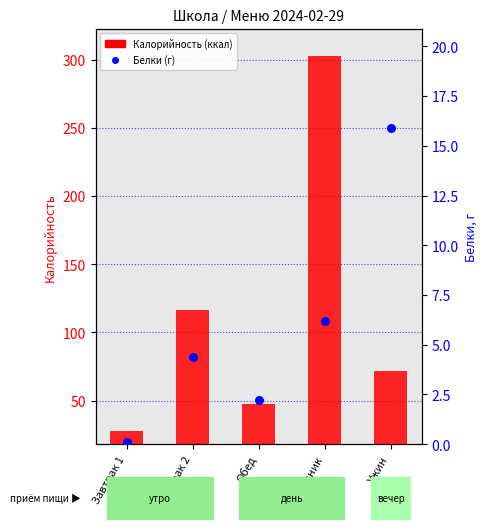

Which series reaches the minimum Y coordinate?

Белки (г)